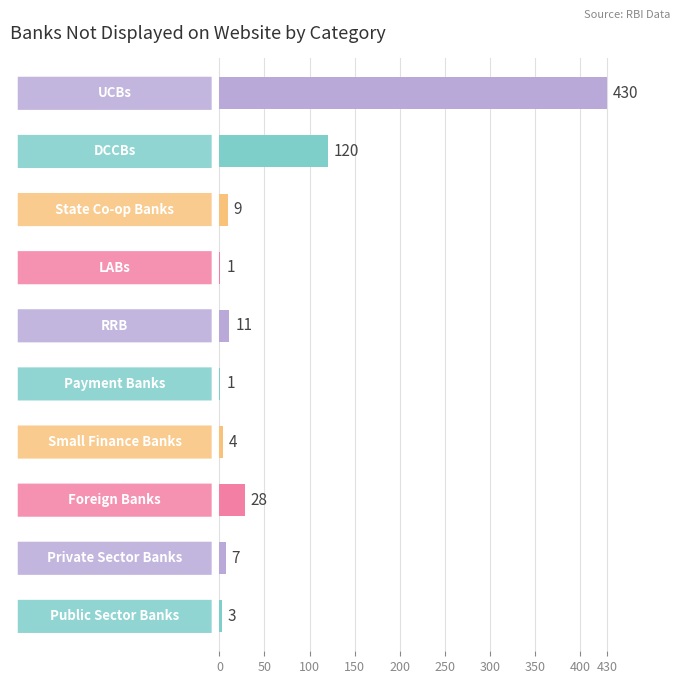

What is the sum of all values?

614